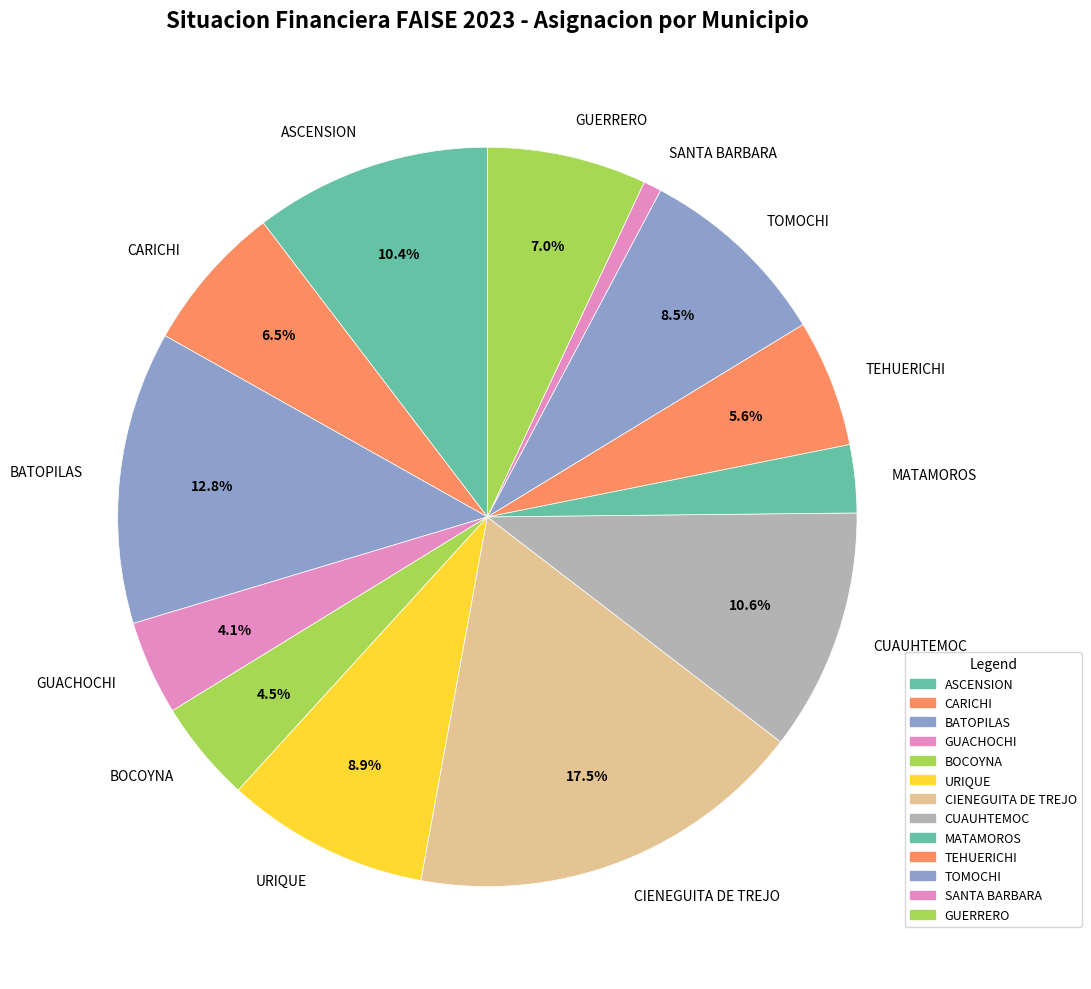

How many segments does this pie chart have?

13